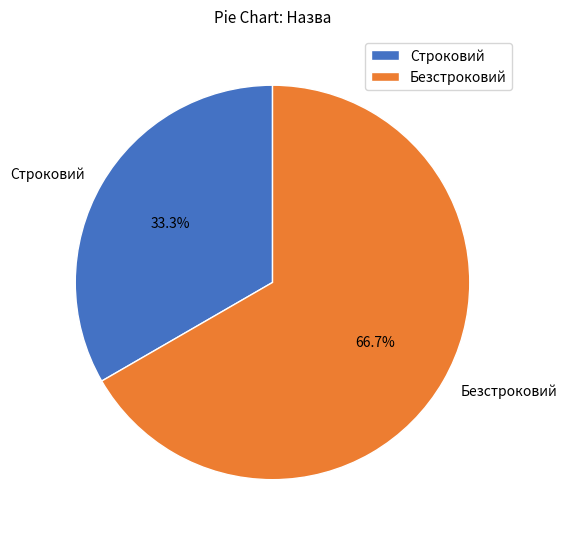

Which has a higher value, Строковий or Безстроковий?

Безстроковий